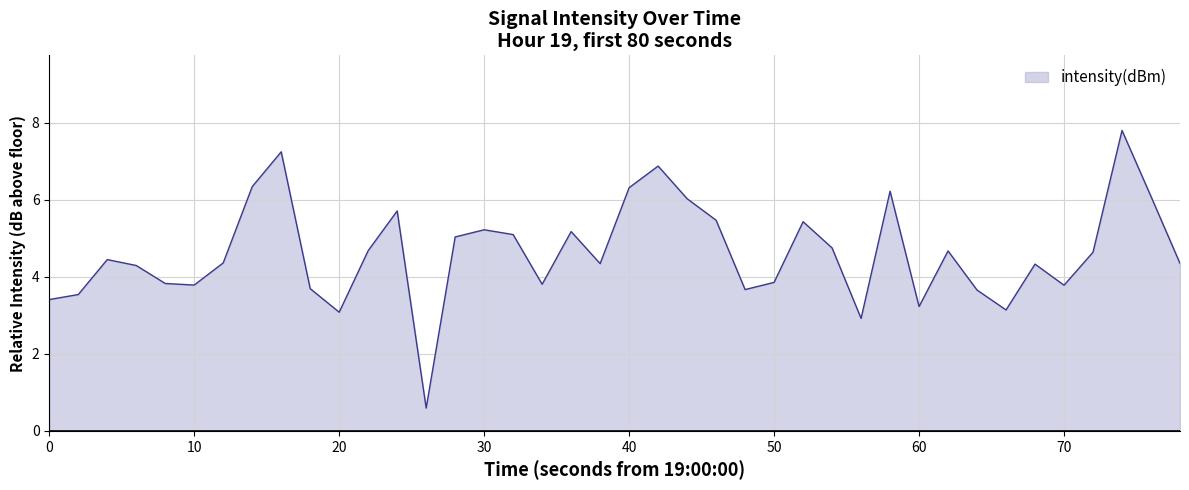

What is the difference between the maximum and minimum values?

7.2